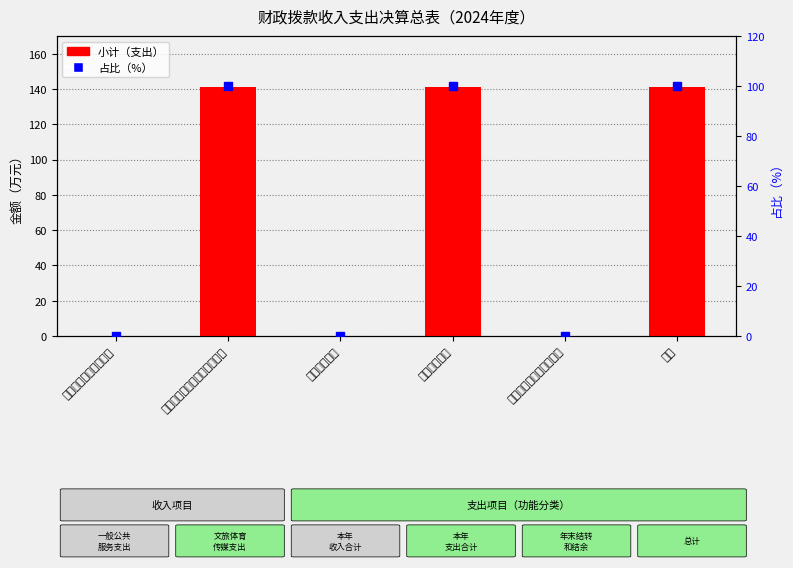

At which label does 占比（%） first exceed 99?

七、文化旅游体育与传媒支出